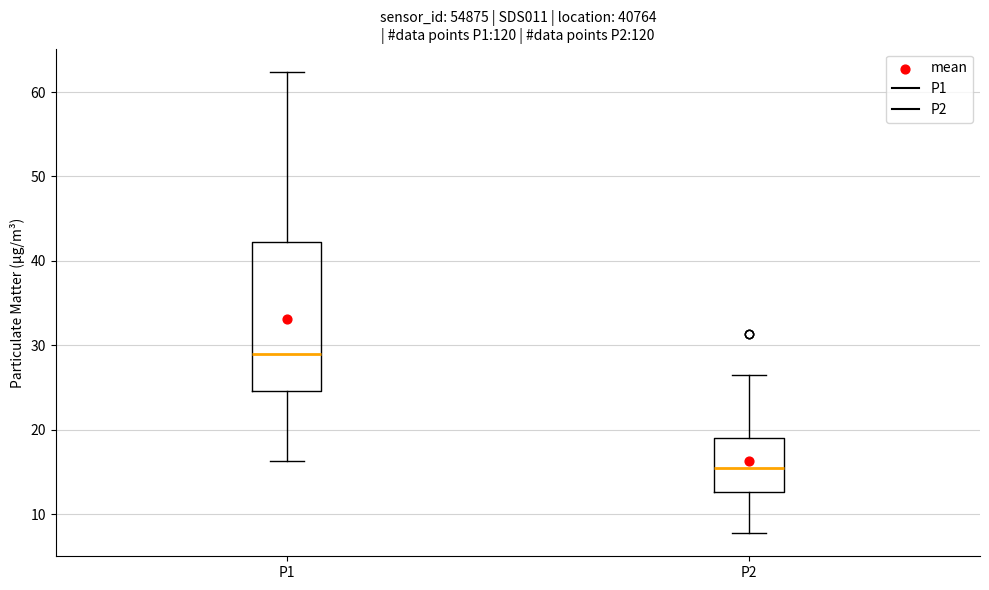

Reading left to right, read every box against the y-axis: the position of its median line, the range the box covers, and the ends of its whiskers. The values are not printed on the chart, so give them approximately, as read against the axis.

P1: median 29, box 25 to 42, whiskers 16 to 62
P2: median 15, box 13 to 19, whiskers 8 to 27